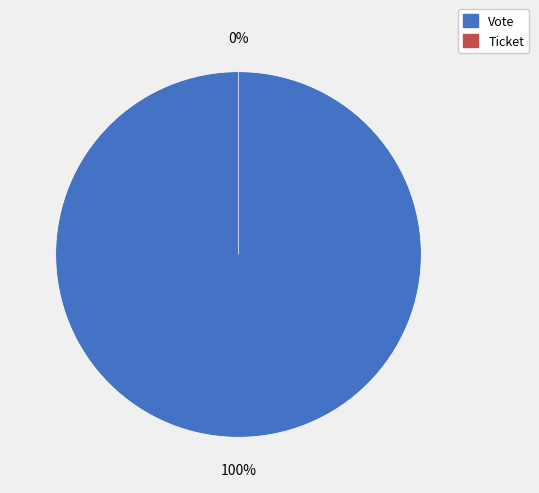

What is the total percentage of Vote and Ticket?

100.0%